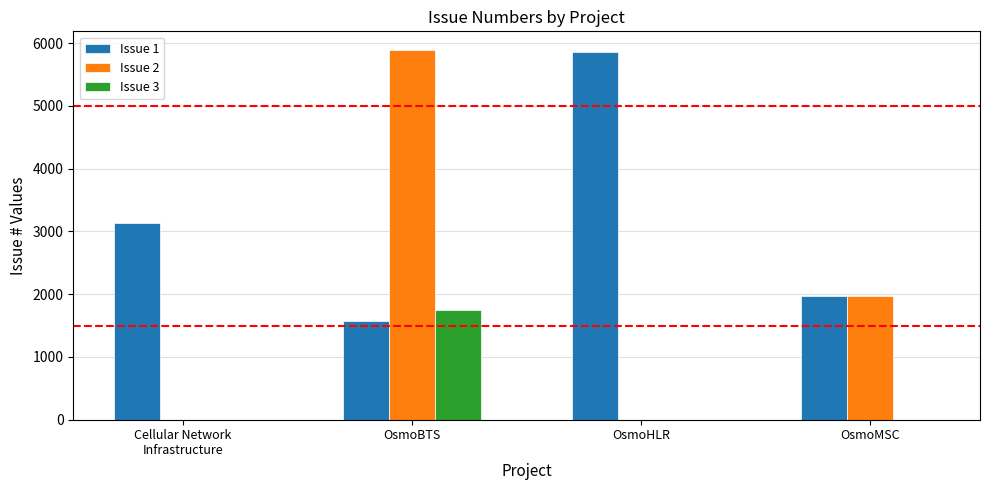

At which category is the sum across all series the highest?

OsmoBTS